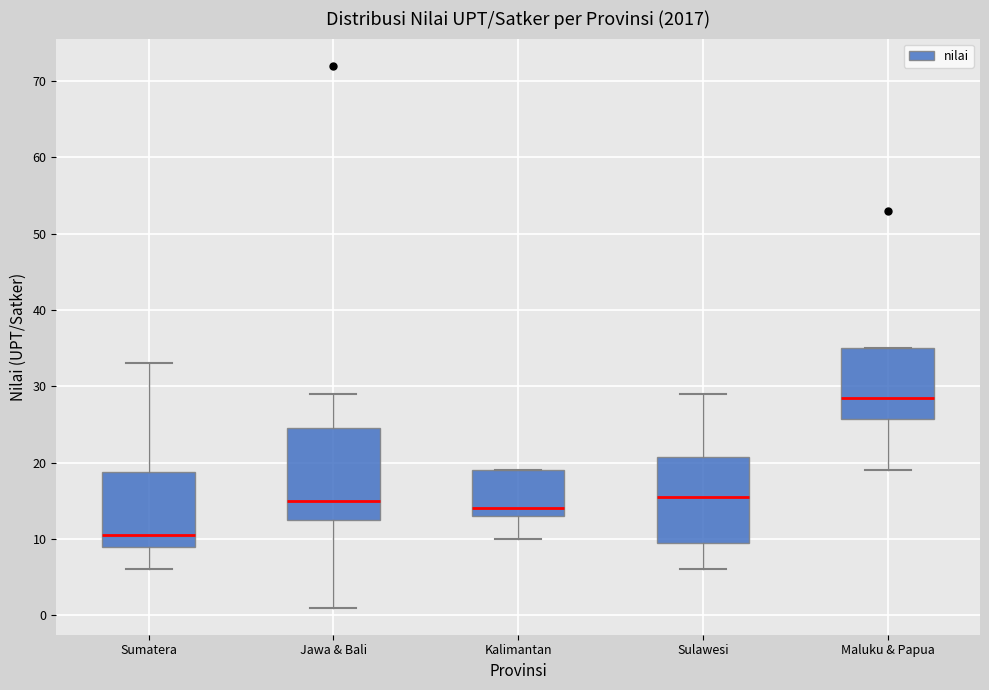

Which box's median line is the lowest?

Sumatera